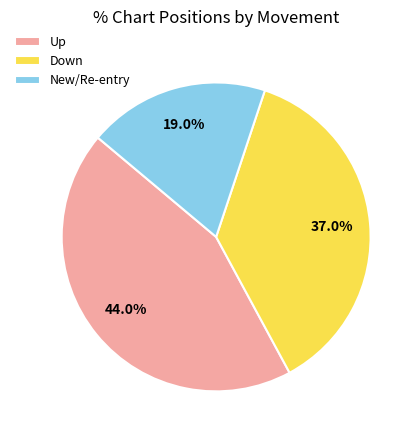

Is Up the majority of the pie?

No